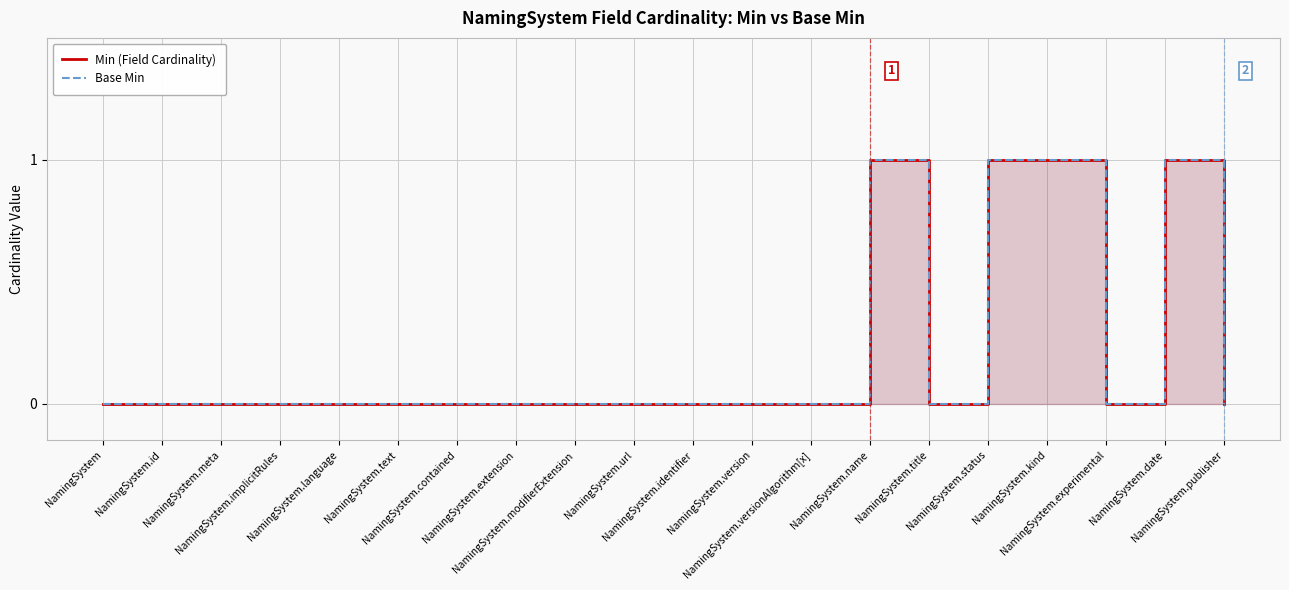

What position from the right is NamingSystem.language?

16